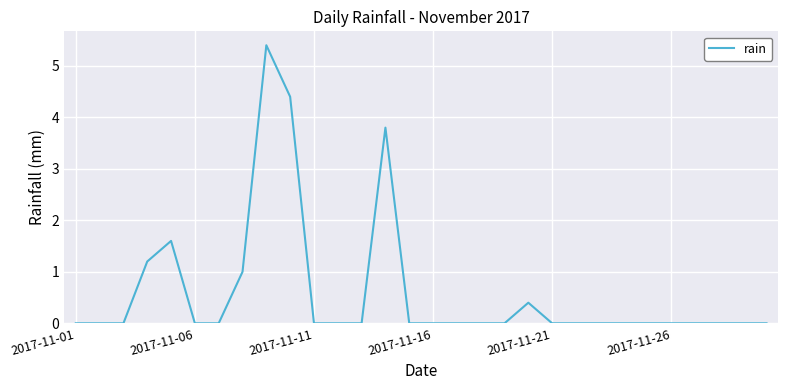

What is the greatest value displayed?

5.4